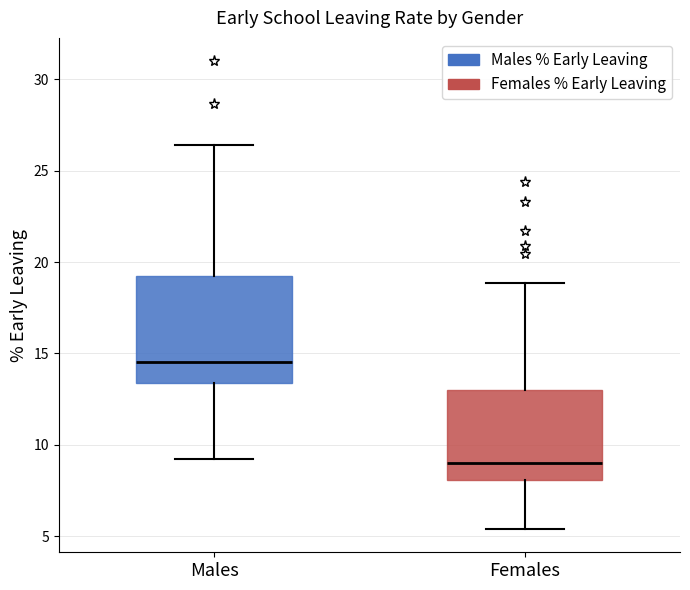

Where does the upper whisker of the box for Males end on the y-axis? The values are not printed on the chart, so give them approximately, as read against the axis.

26.5